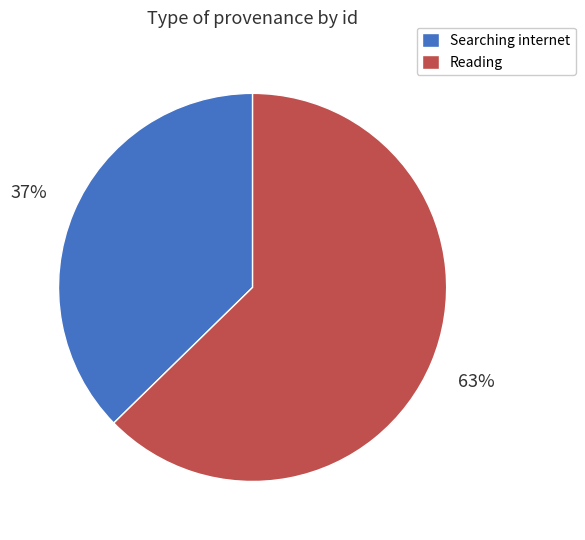

Does any single category account for the majority?

Yes